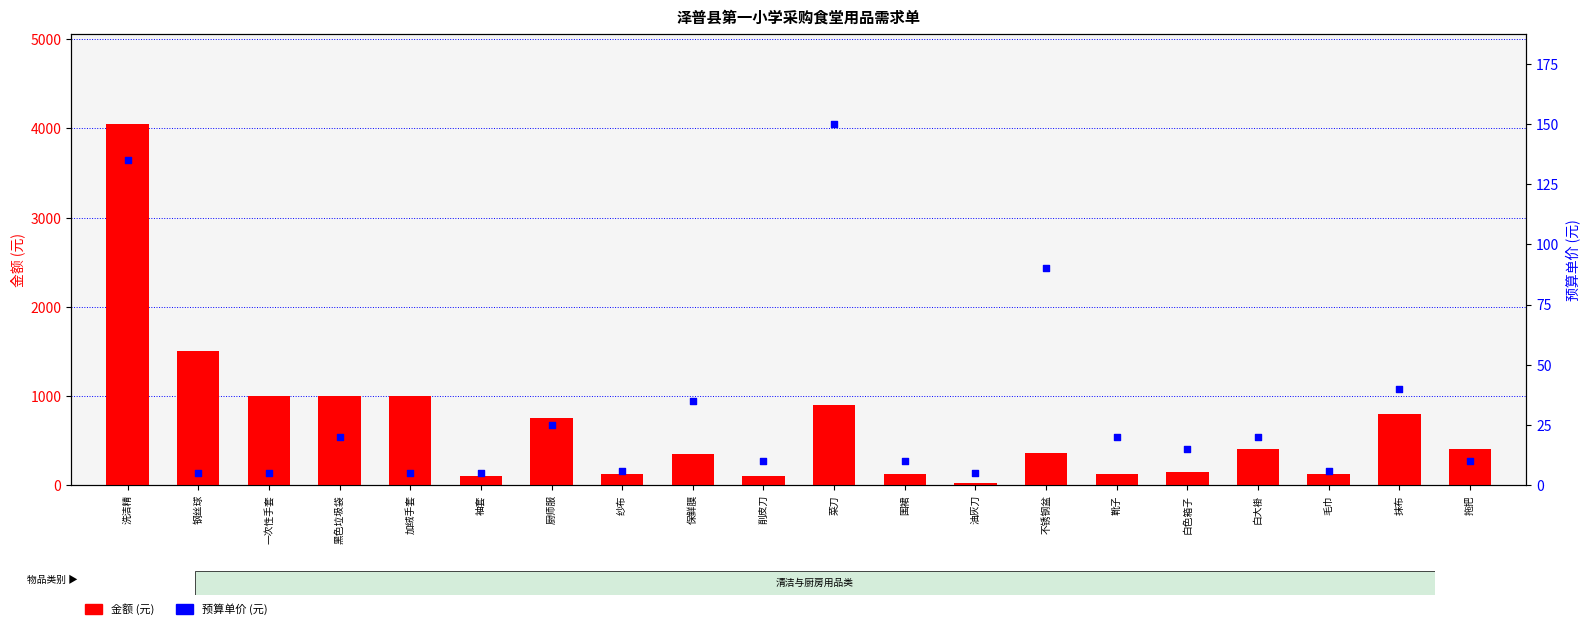

Which series contains the lowest Y value?

预算单价 (元)